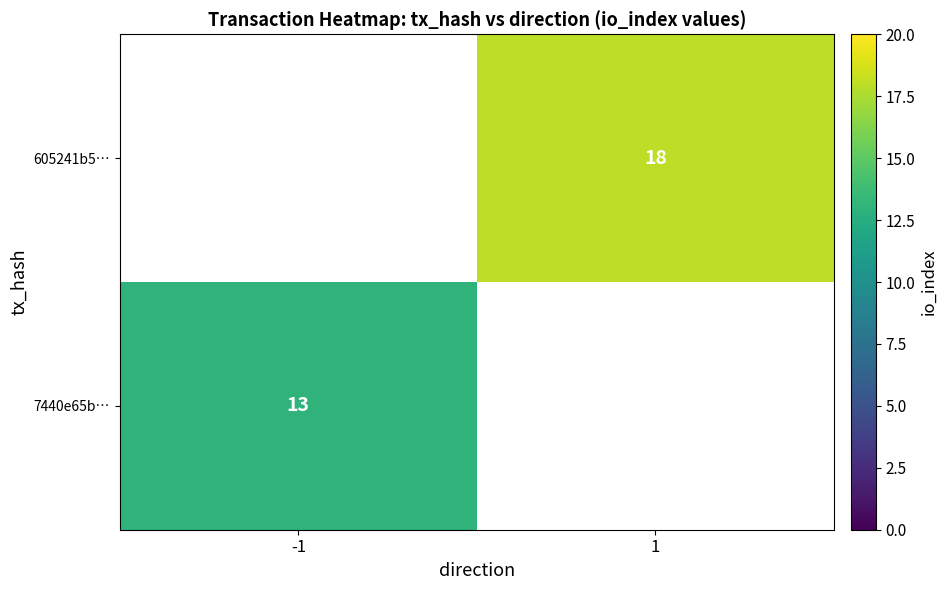

The 7440e65b… series shows 13 at -1. True or false?

True